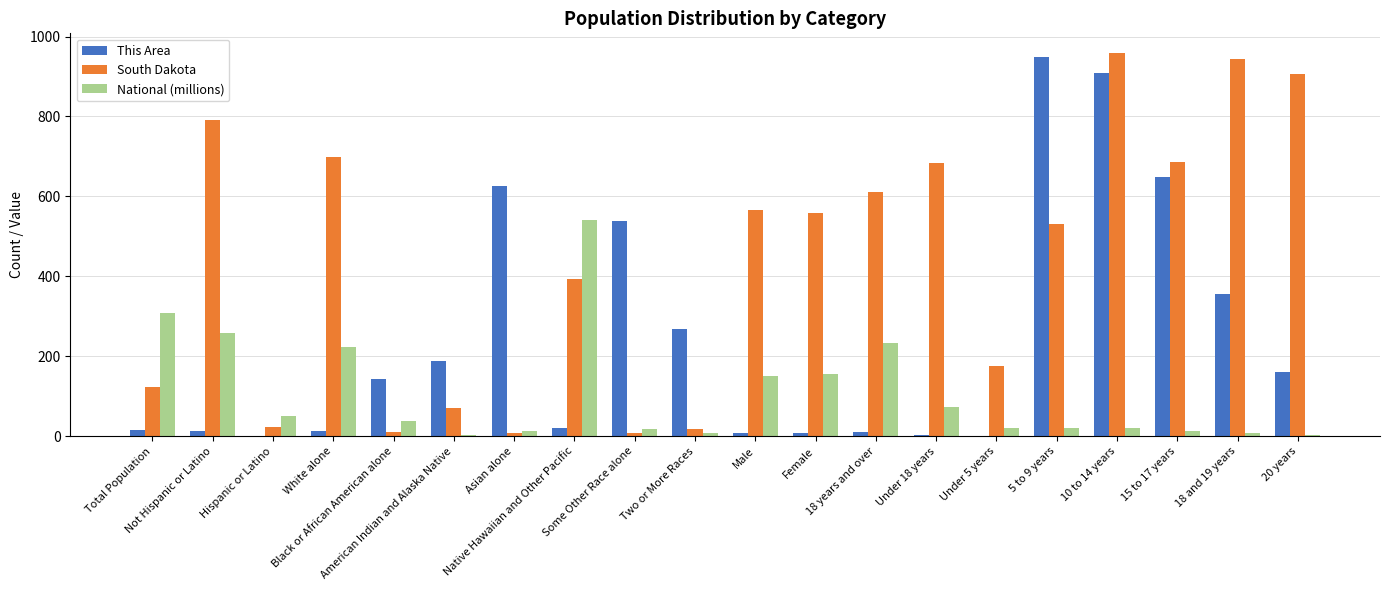

Count the number of categories in the chart.

20